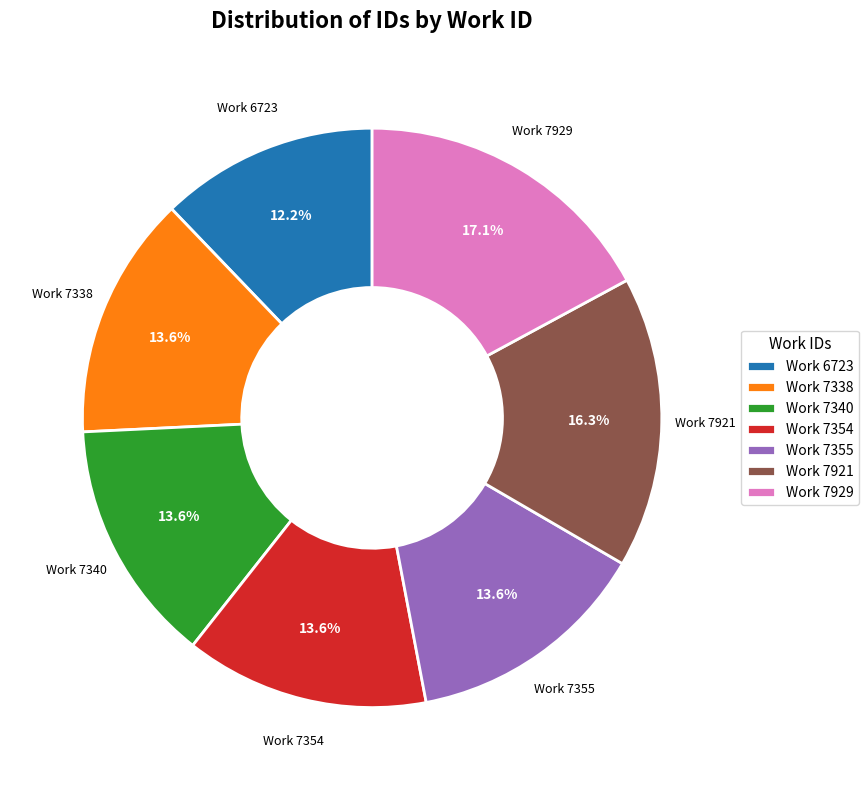

How many slices are in this pie chart?

7